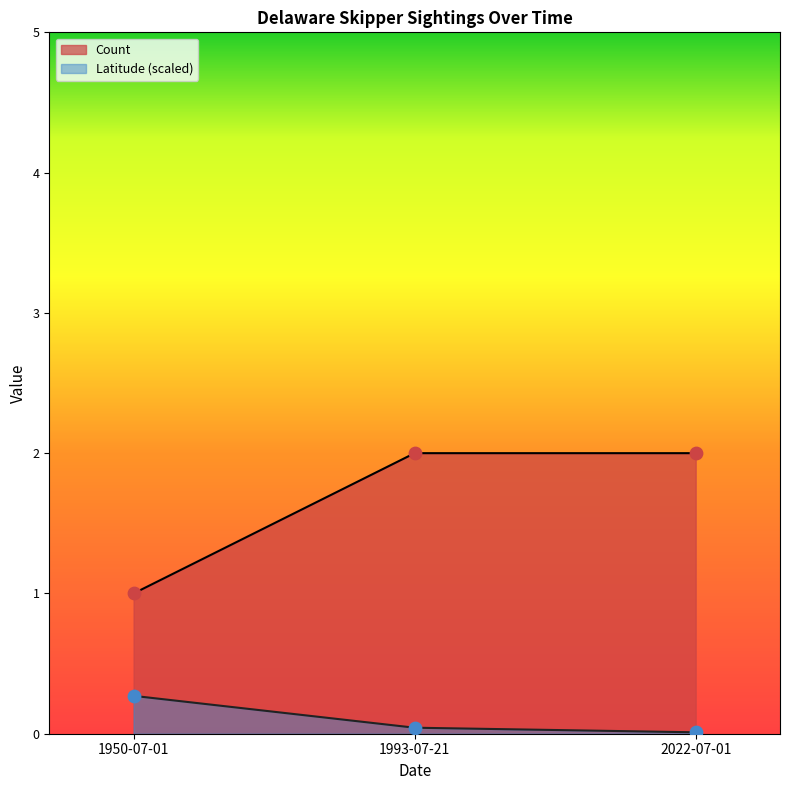

Which series has the largest Y range (max minus min)?

Count